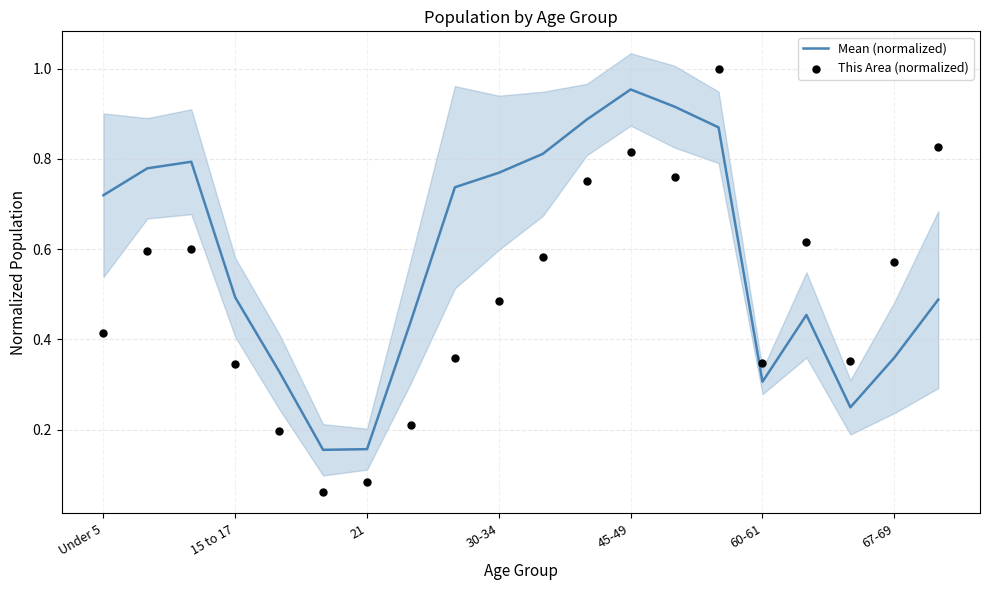

Which category has the highest value in the Mean (normalized) series?

45-49